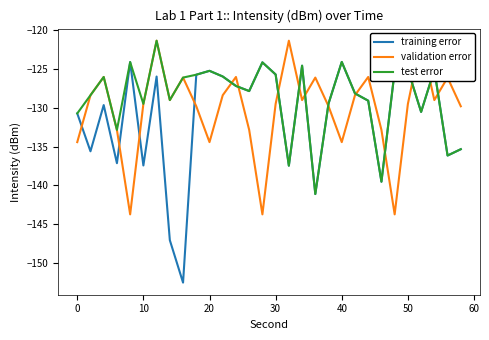

The training error series shows -215.3 at 40. True or false?

False